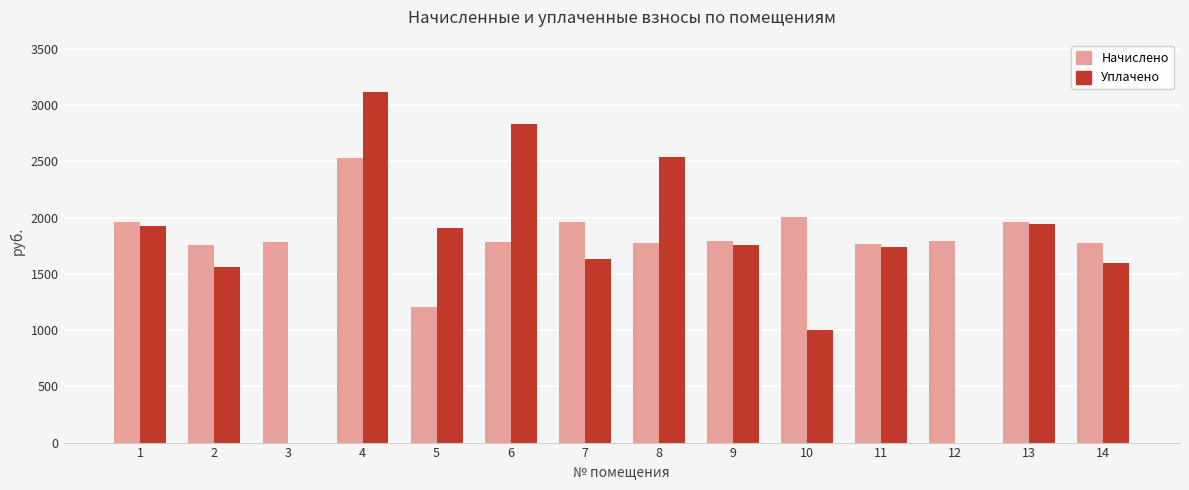

At which label does Уплачено first exceed 1757?

1